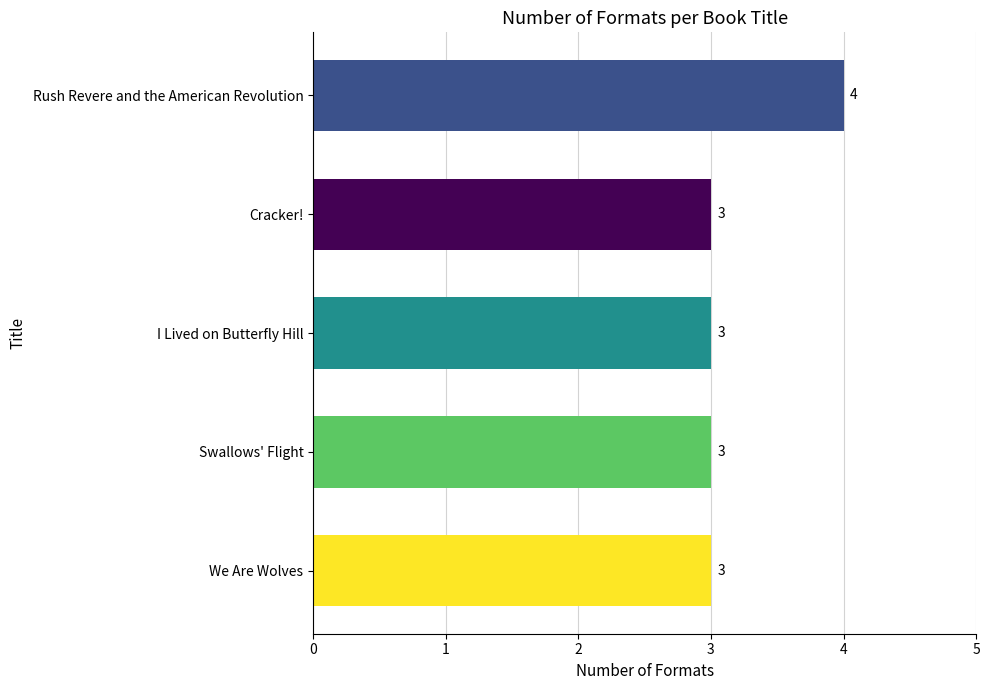

Approximately how many times larger is the value at Swallows' Flight compared to We Are Wolves?

1.0